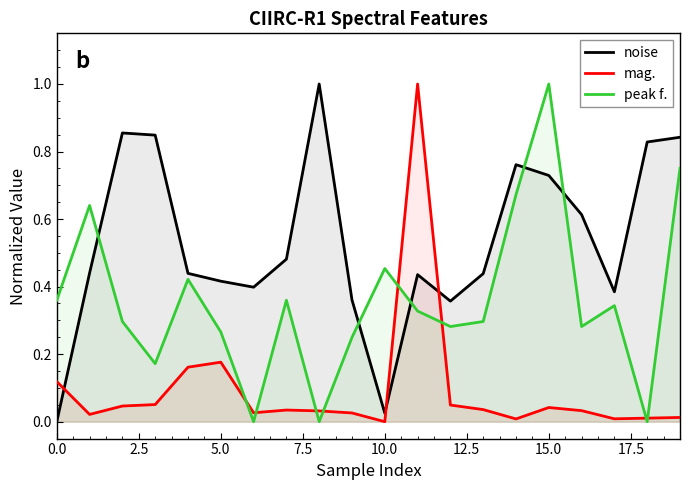

What is the average value of the peak f. series?

0.4